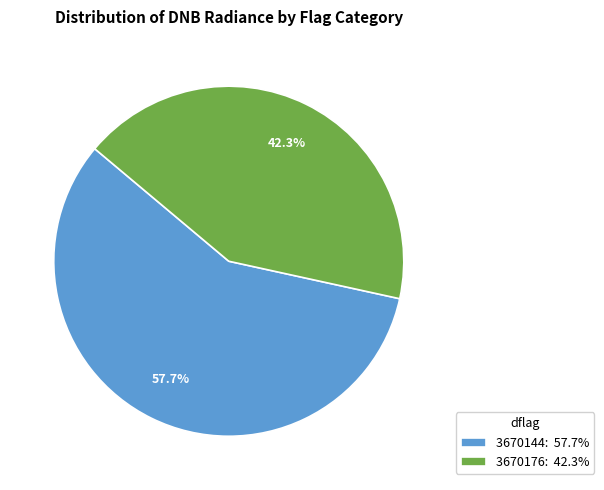

Count the number of slices in the pie.

2